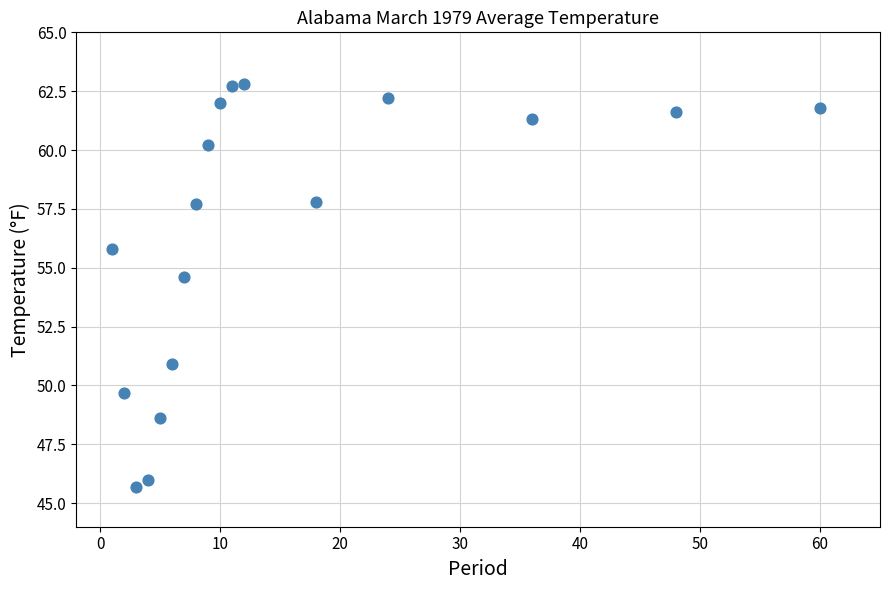

What is the range of X values (max minus min)?

59.0